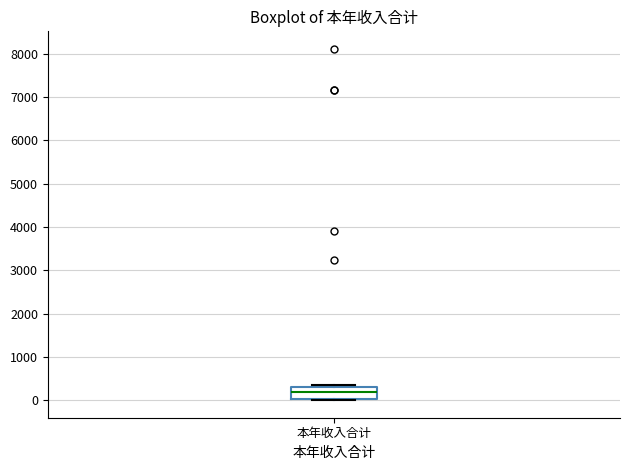

Where does the median line of the box for 本年收入合计 sit on the y-axis? The values are not printed on the chart, so give them approximately, as read against the axis.

200